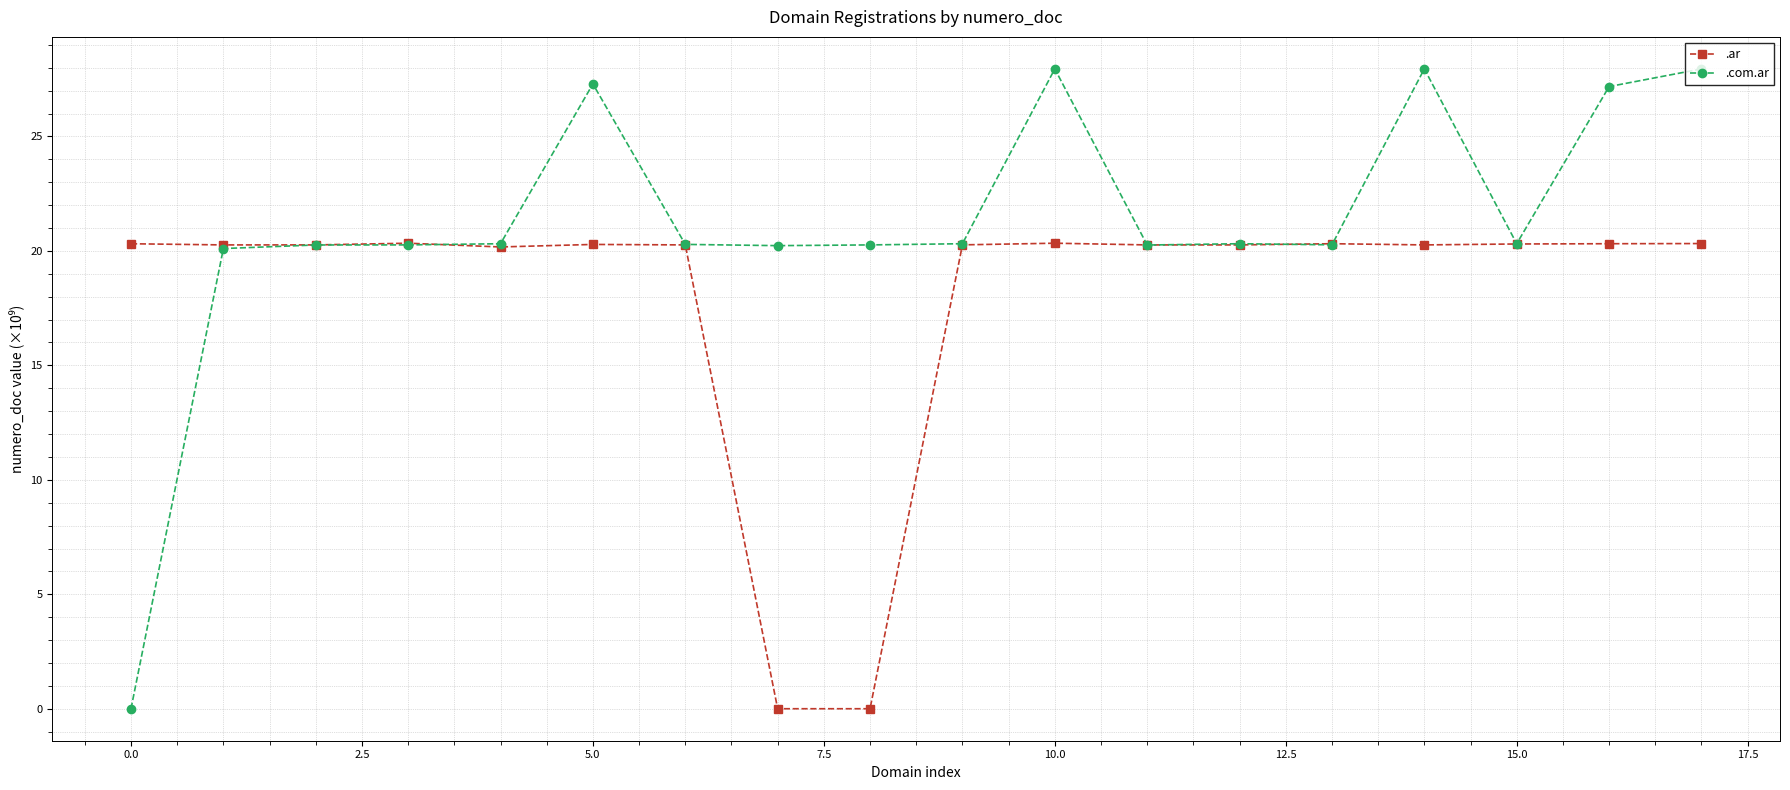

List the series in order of their peak value, lowest first.

.ar, .com.ar